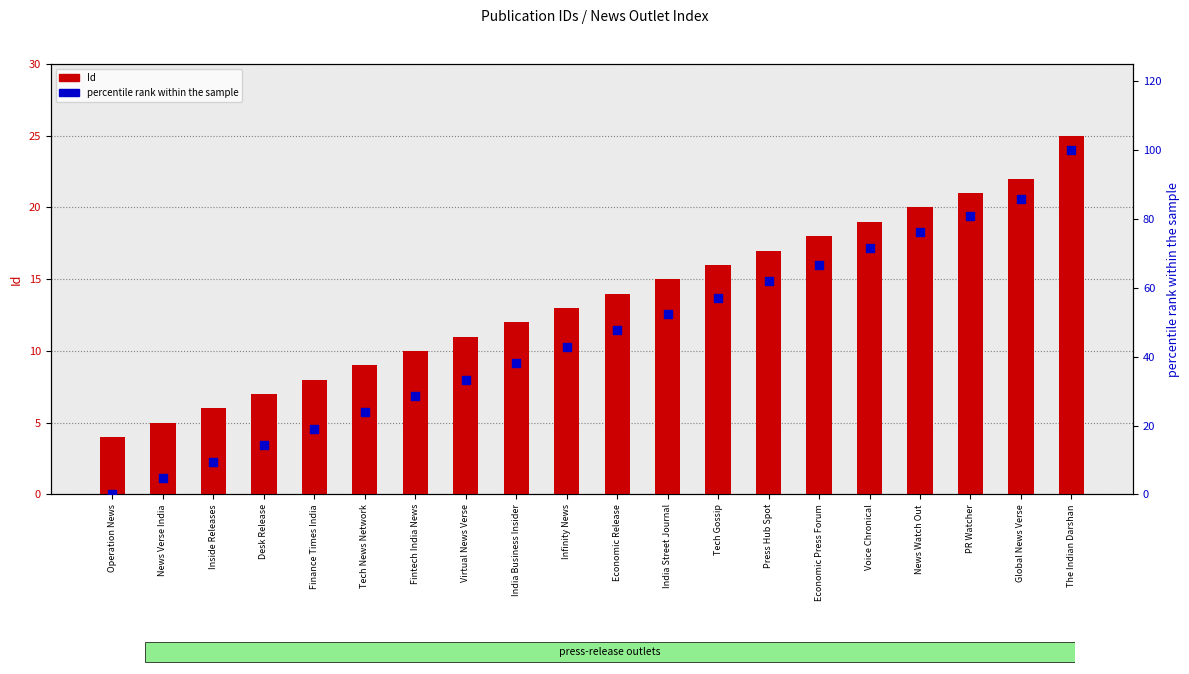

Which series contains the highest Y value?

percentile rank within the sample